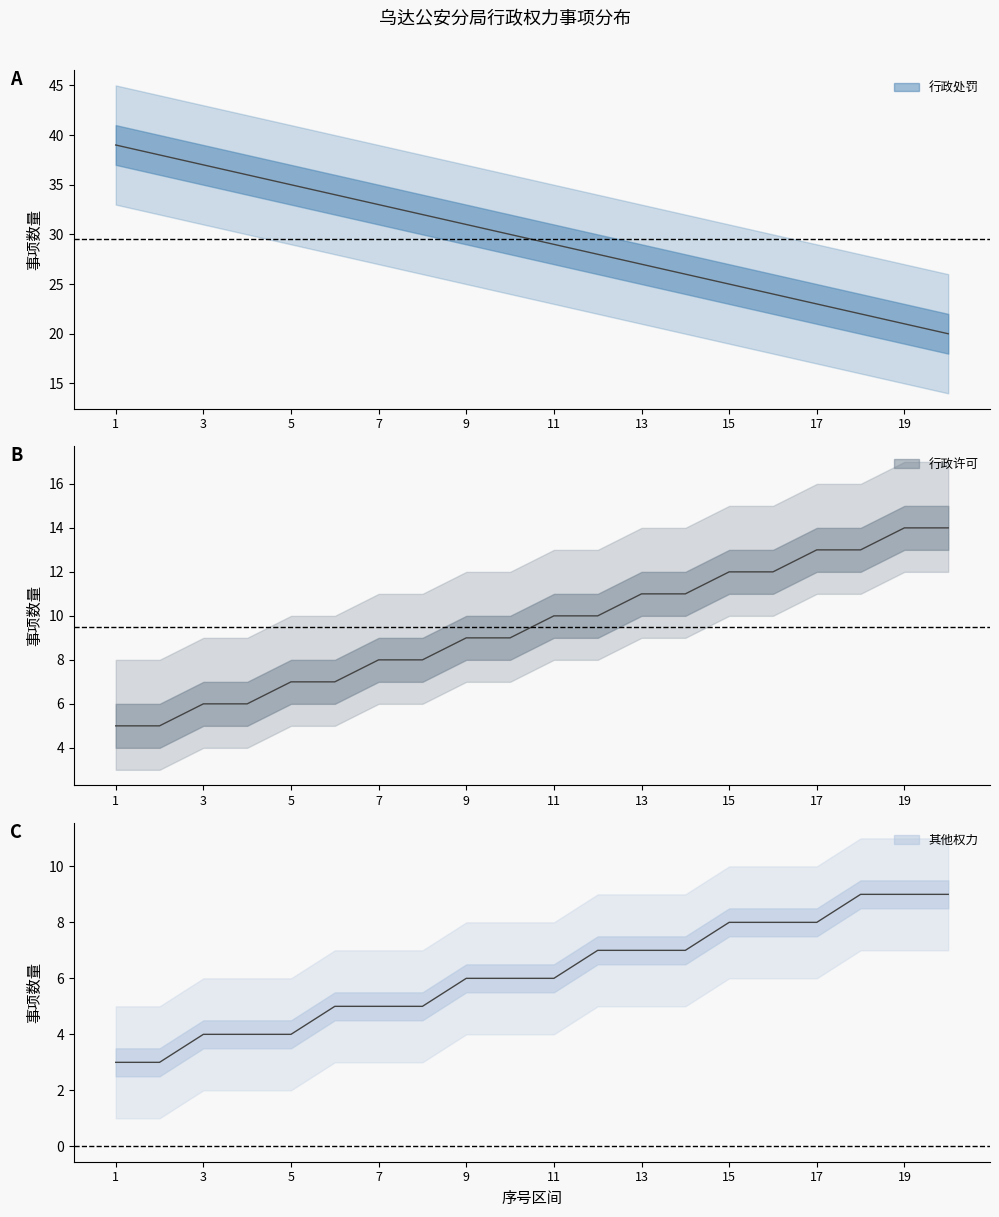

Between 9 and 13, which series saw the biggest shift?

行政处罚